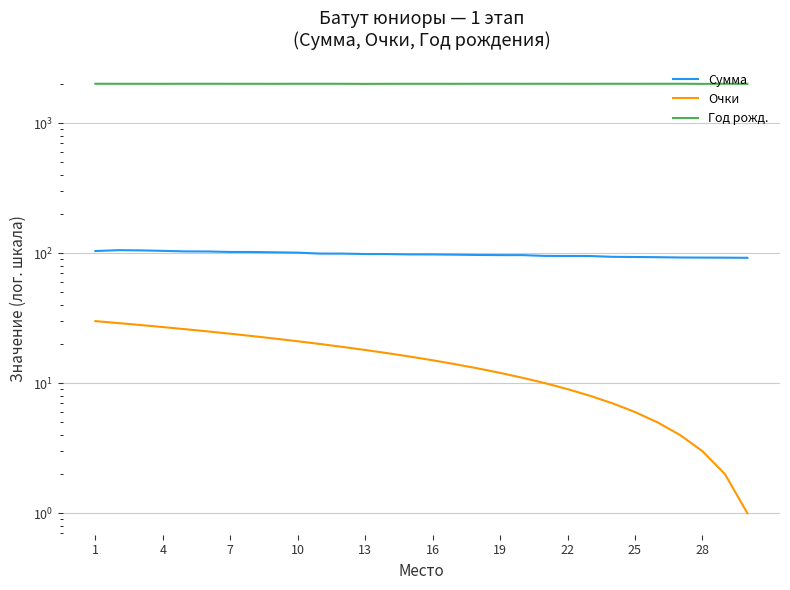

What is the smallest value displayed?

1.0